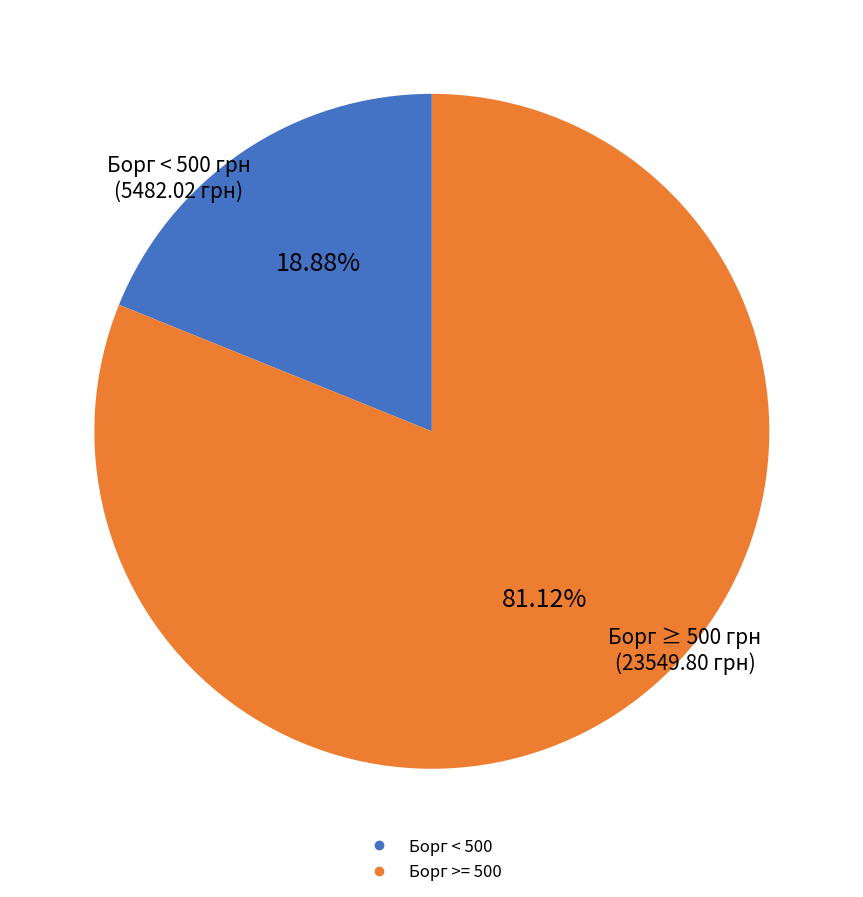

Is there a majority slice in this chart?

Yes